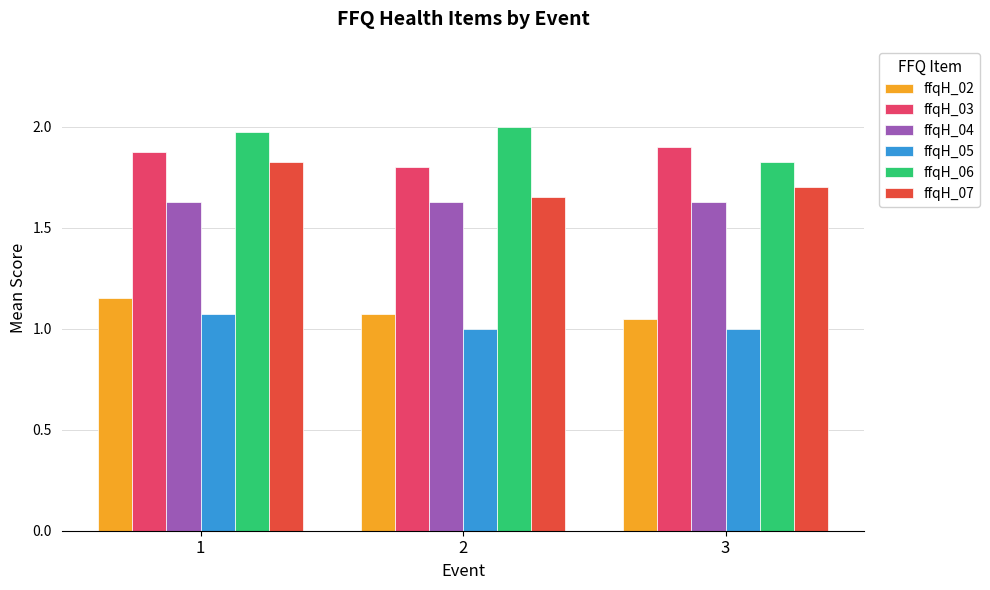

What is the spread (max minus min) of values at 1?

0.9